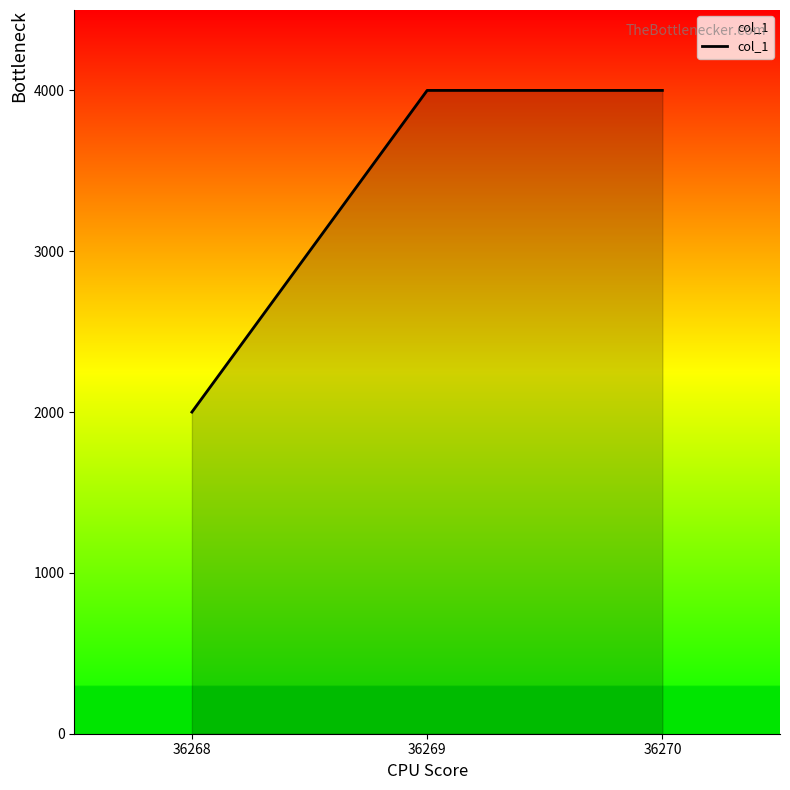

What is the sum of the values at 36269 and 36268?

6000